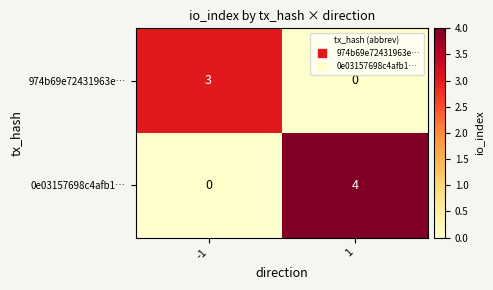

At which category does the chart reach its peak across all series?

1